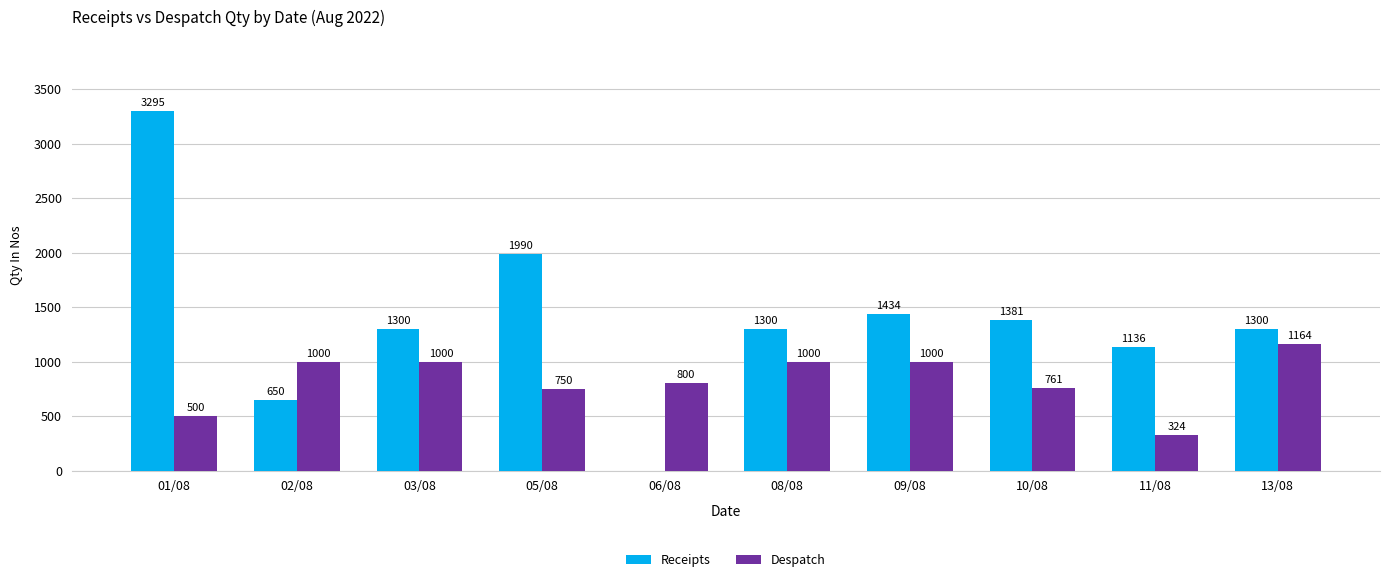

Reading left to right, list all the values displayed in this chart.

Receipts: 01/08=3295	02/08=650	03/08=1300	05/08=1990	06/08=0	08/08=1300	09/08=1434	10/08=1381	11/08=1136	13/08=1300
Despatch: 01/08=500	02/08=1000	03/08=1000	05/08=750	06/08=800	08/08=1000	09/08=1000	10/08=761	11/08=324	13/08=1164